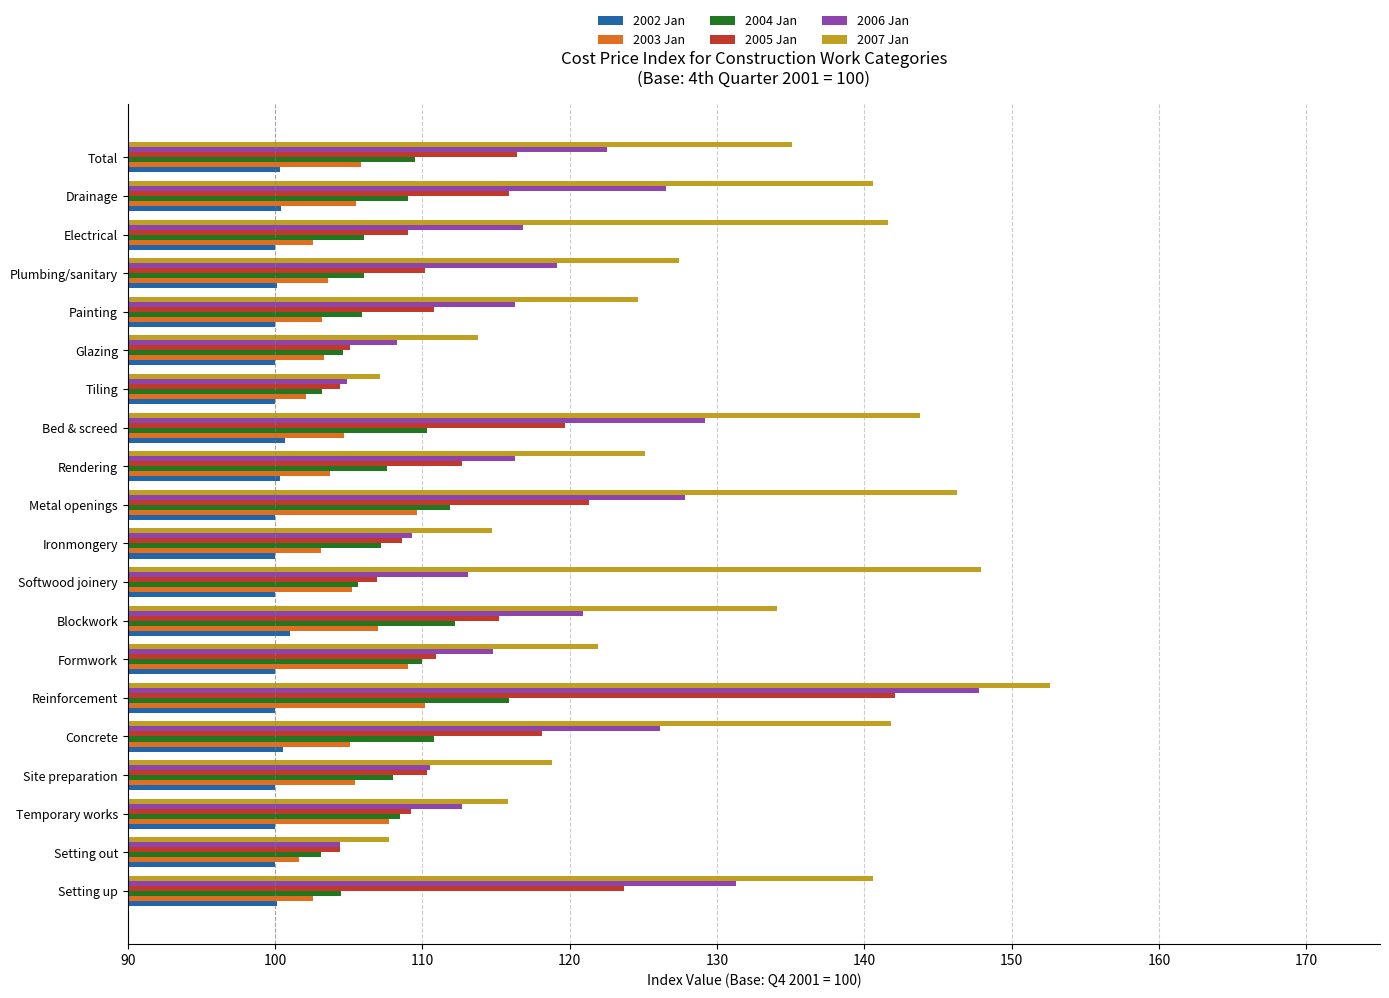

Count the number of categories in the chart.

20